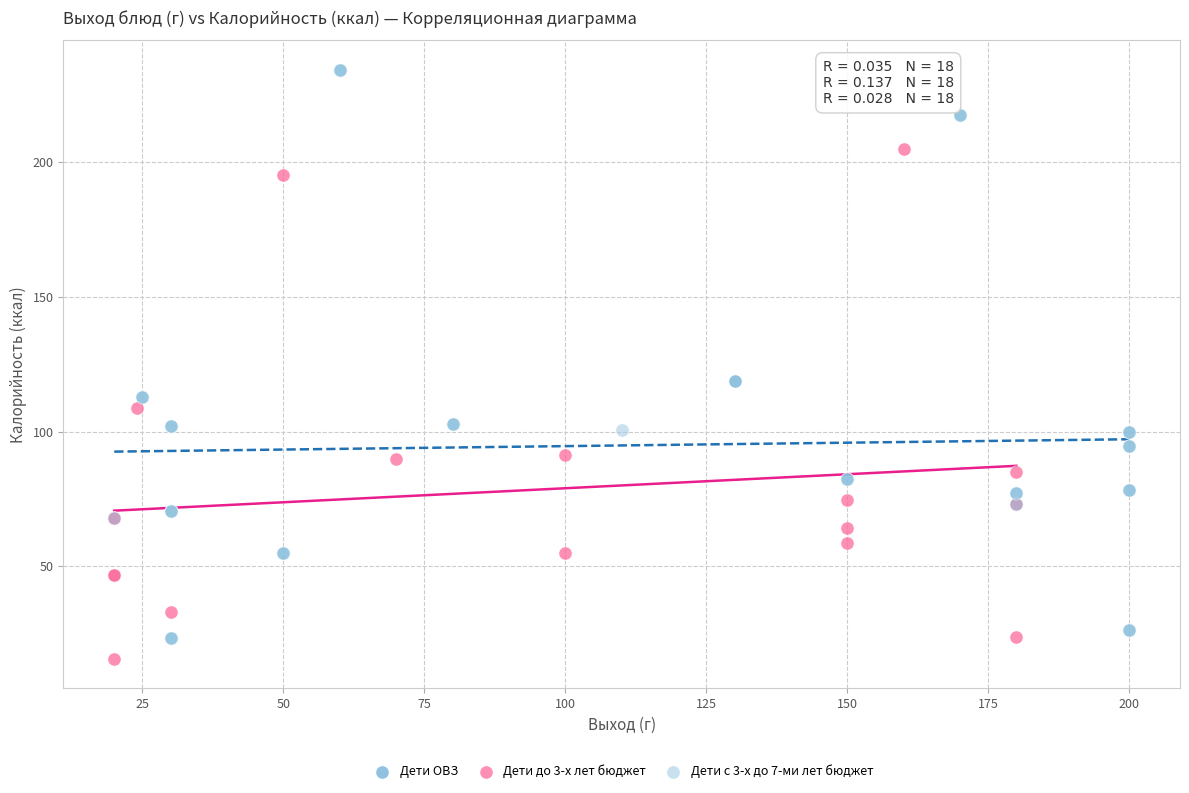

What are all the series names shown in the legend?

Дети ОВЗ, Дети до 3-х лет бюджет, Дети с 3-х до 7-ми лет бюджет